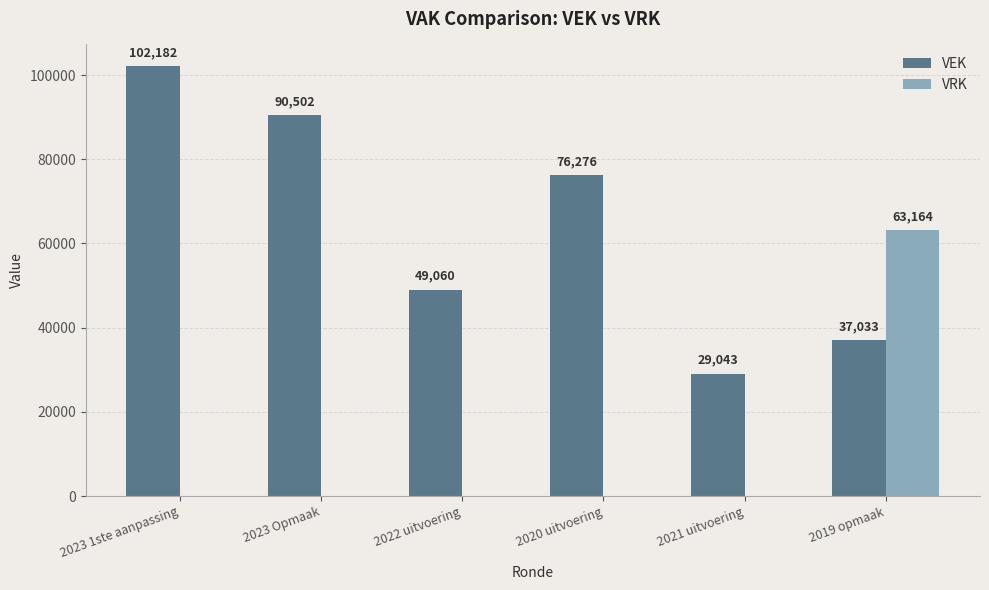

Are the bars horizontal?

No